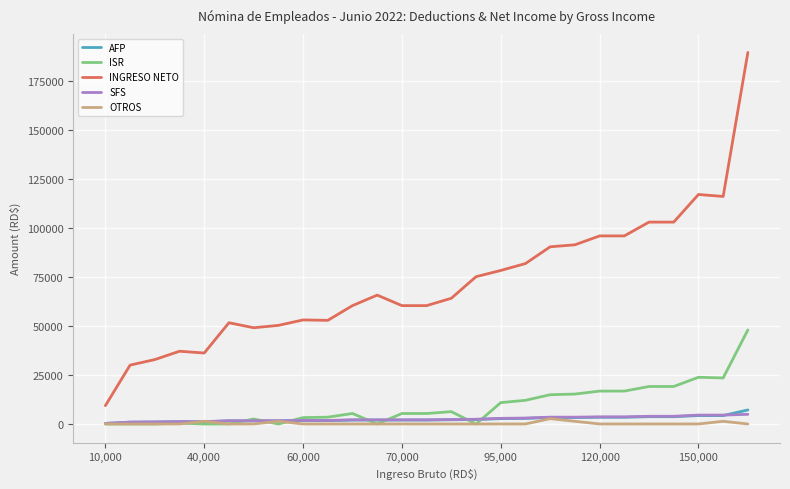

True or false: OTROS and INGRESO NETO cross at least once.

False